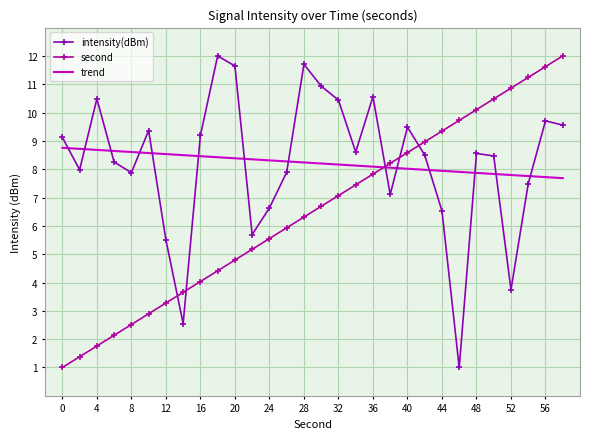

True or false: second and intensity(dBm) intersect in this chart.

True